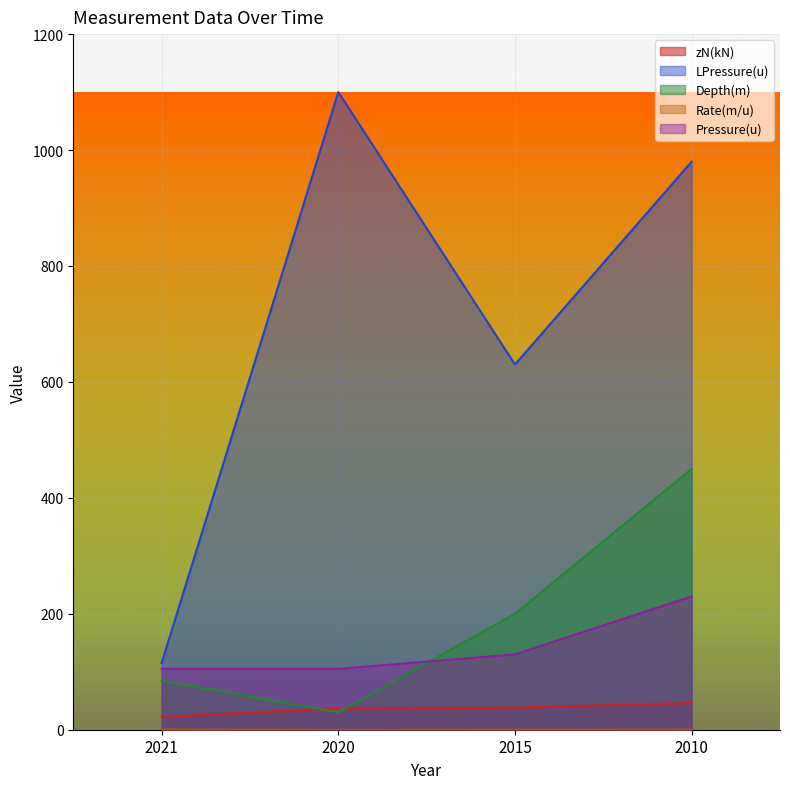

How many lines are shown in the chart?

5